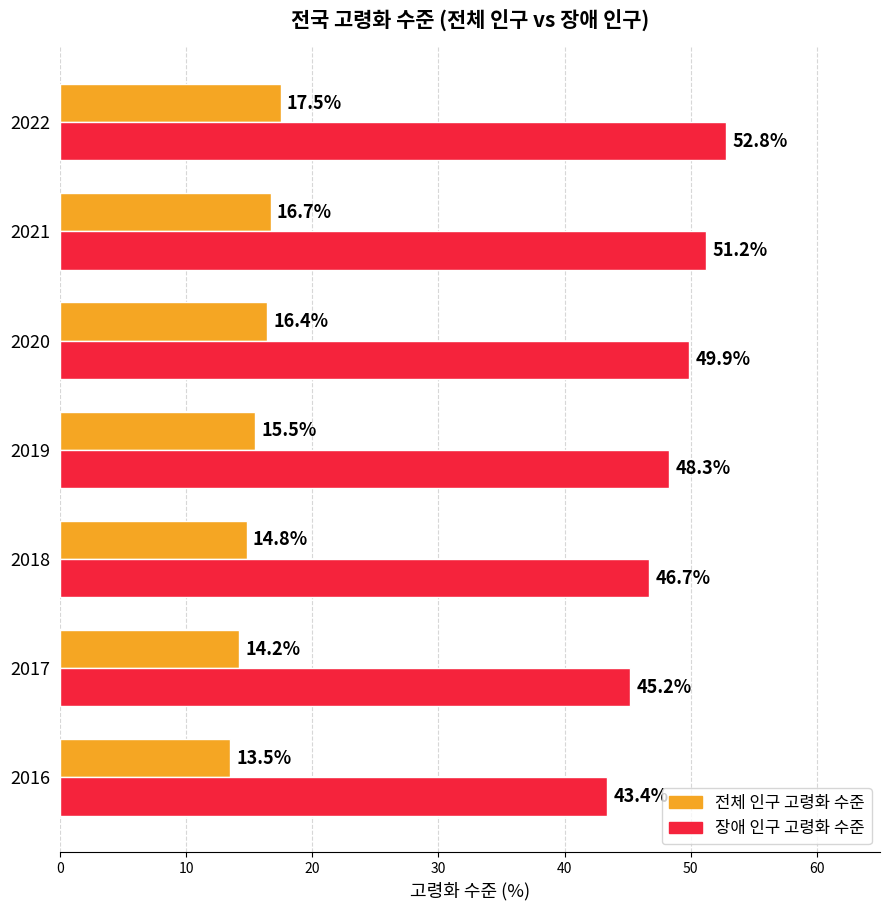

What is the lowest value of the 전체 인구 고령화 수준 series?

13.5